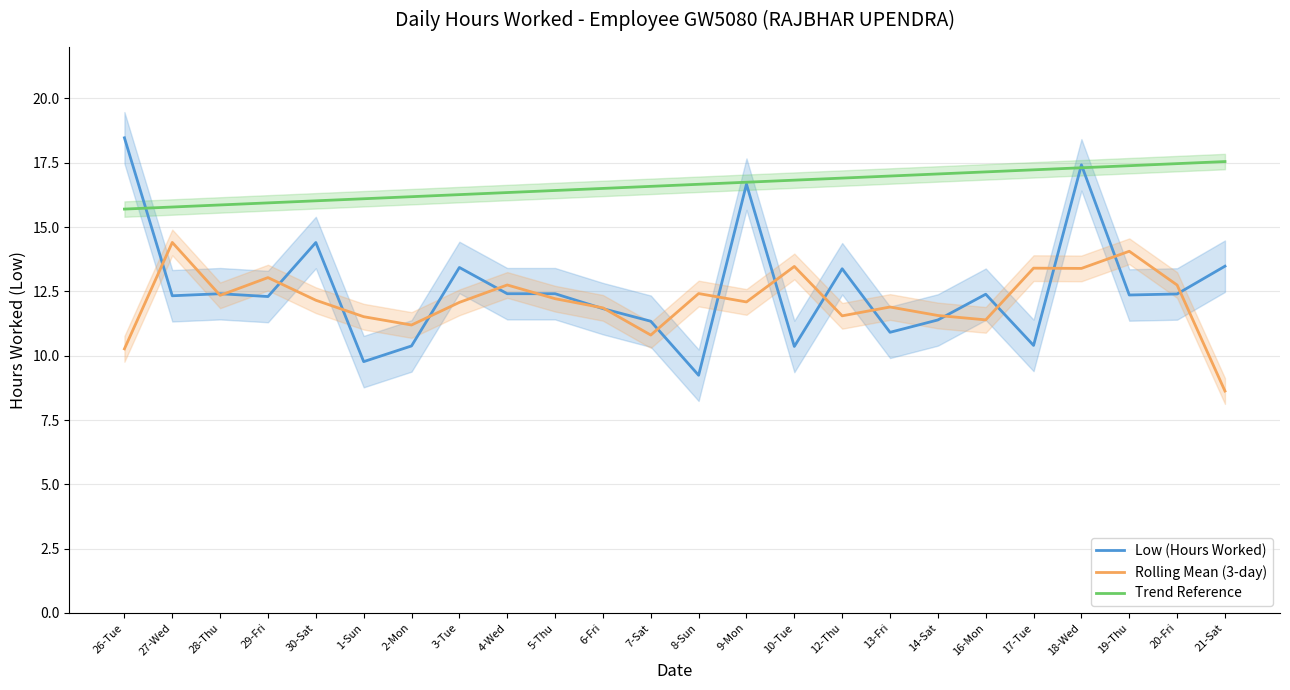

True or false: Rolling Mean (3-day) and Trend Reference intersect in this chart.

False